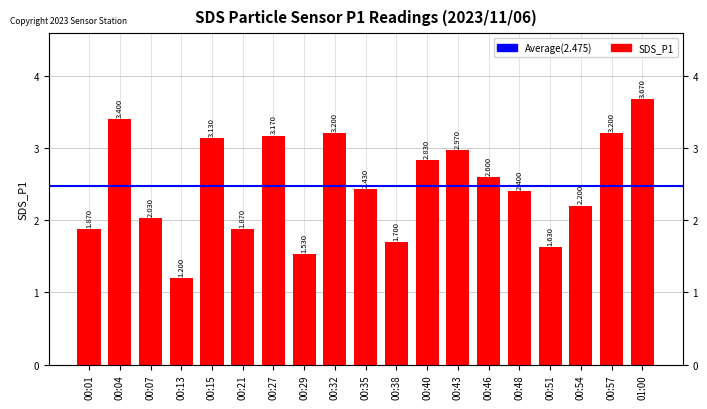

List the labels in order of value, largest first.

01:00, 00:04, 00:32, 00:57, 00:27, 00:15, 00:43, 00:40, 00:46, 00:35, 00:48, 00:54, 00:07, 00:01, 00:21, 00:38, 00:51, 00:29, 00:13